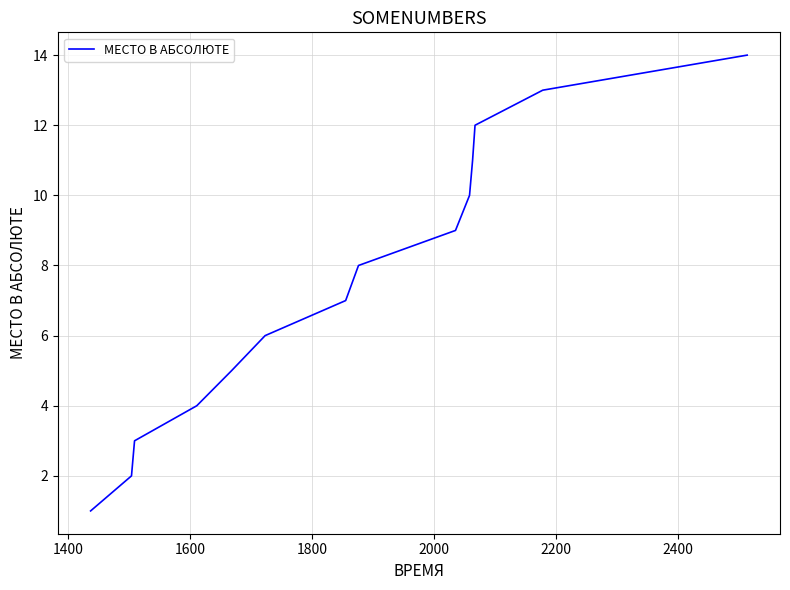

What is the difference between the maximum and minimum values?

13